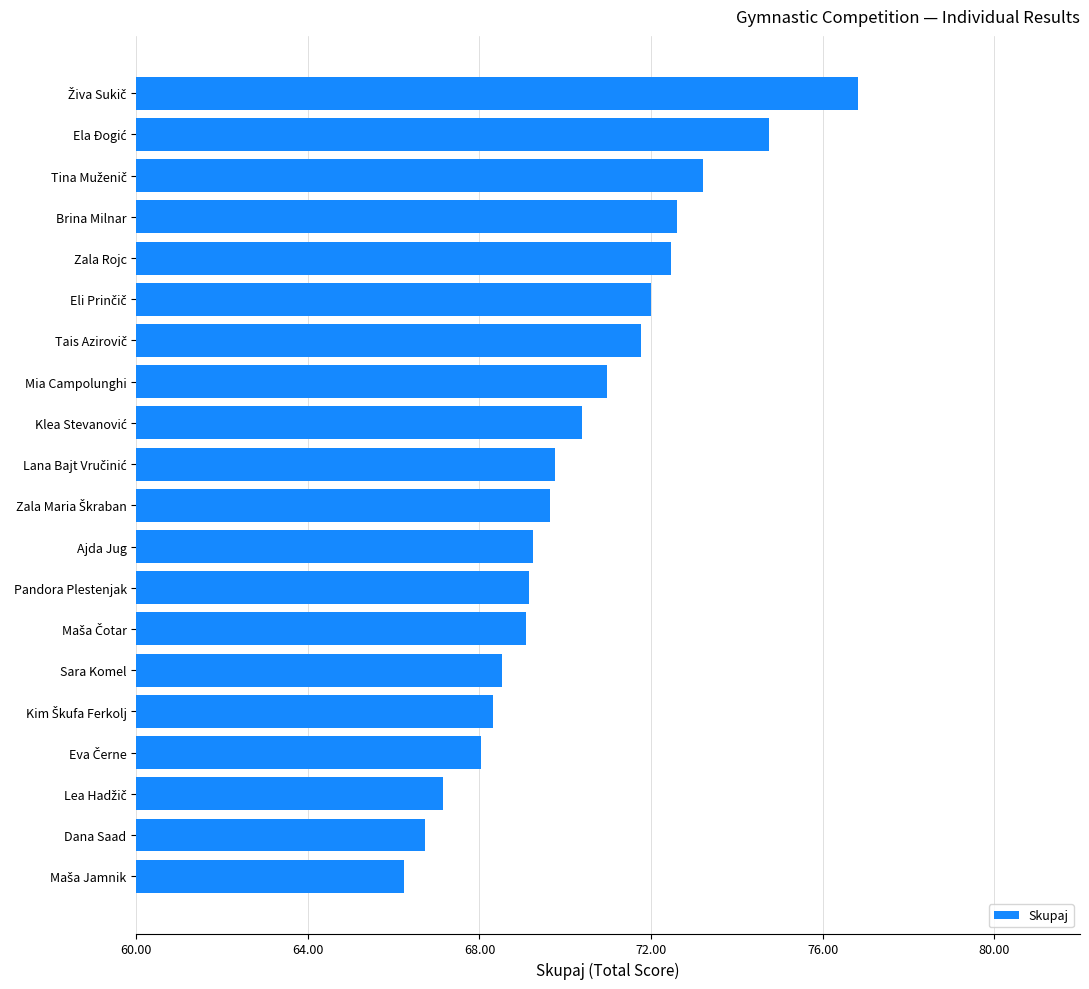

What is the change in value from Pandora Plestenjak to Mia Campolunghi?

+1.8